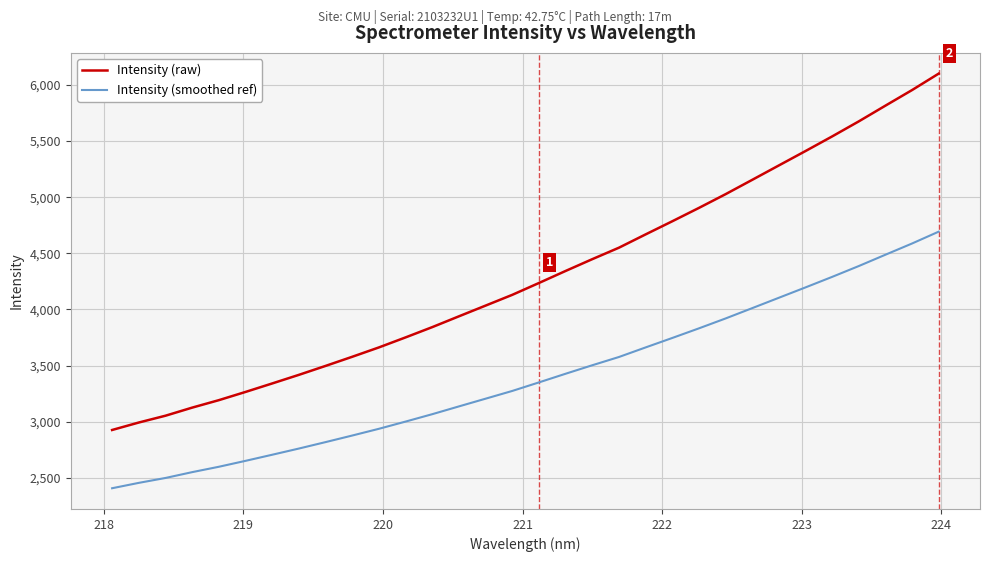

How many categories are shown in the chart?

32